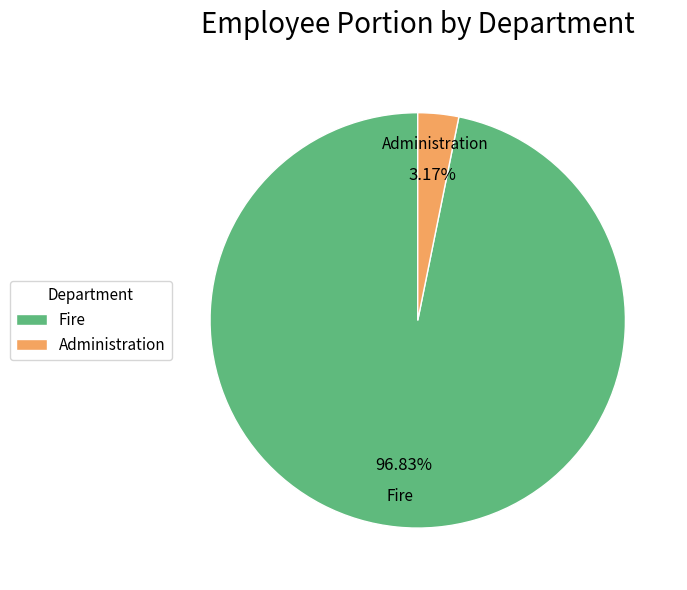

To the nearest percent, what portion does Administration represent?

3%